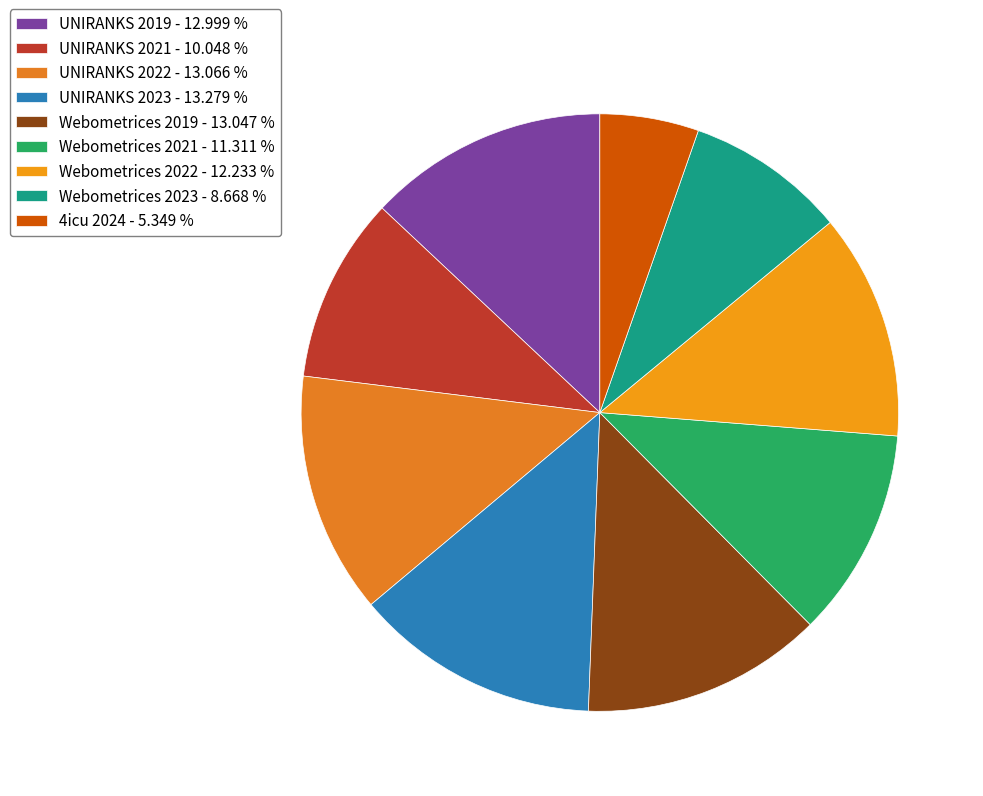

What percentage is NOT represented by UNIRANKS 2019?

87.0%